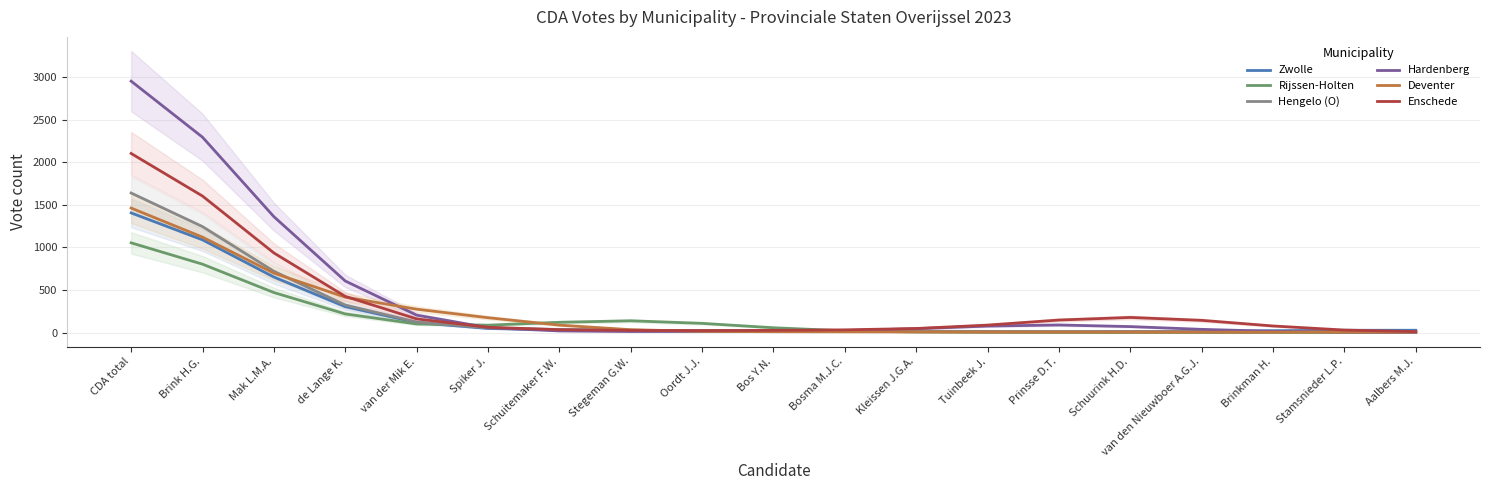

At how many categories does at least one series exceed 754?

3